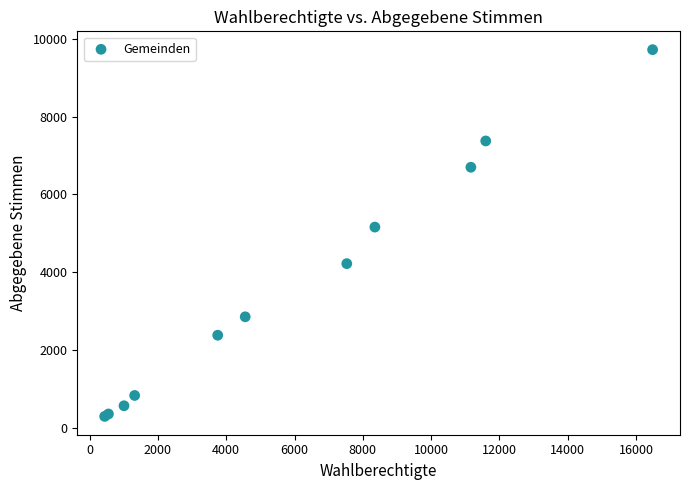

What Y value in the scatter plot is closest to 5006?

5159